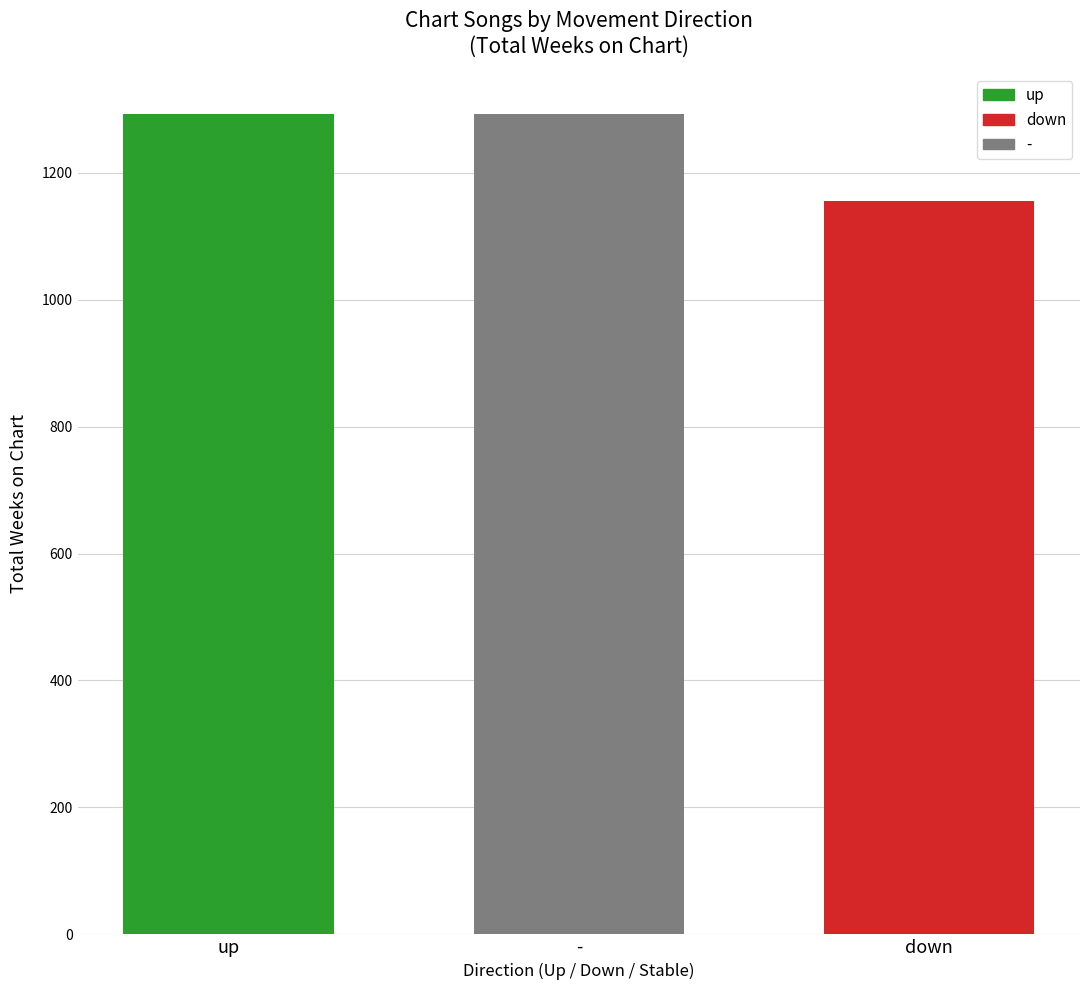

How many series are shown in this chart?

3